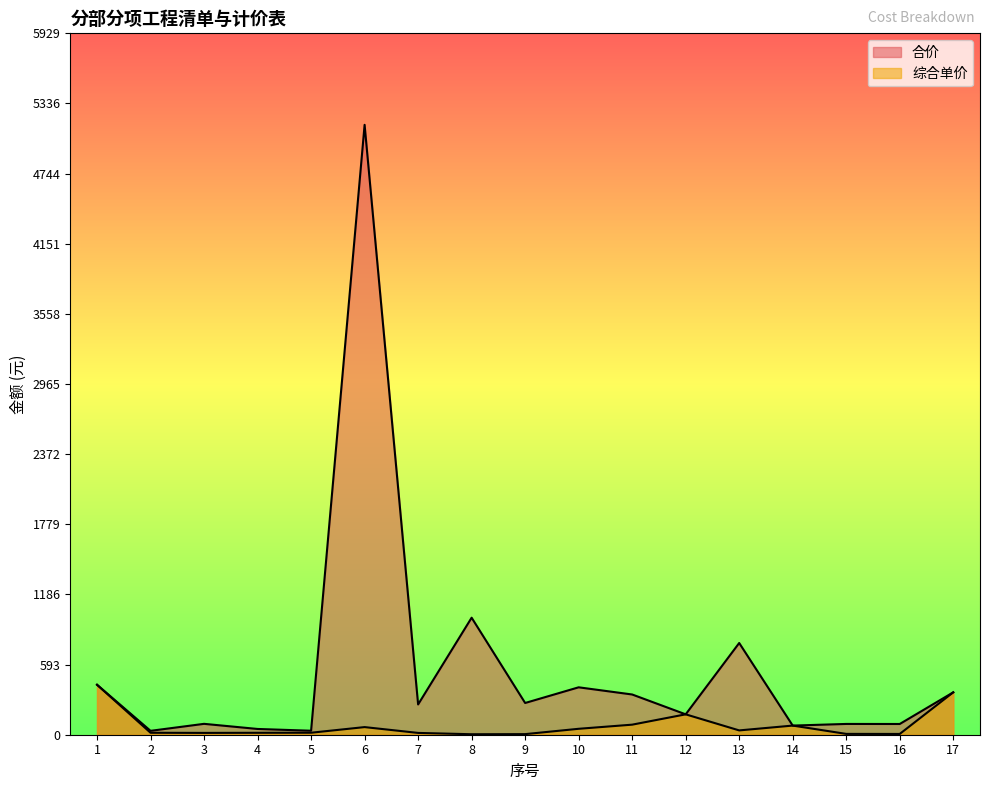

Rank the categories by 综合单价 value from lowest to highest.

8, 9, 16, 15, 7, 3, 4, 2, 5, 13, 10, 6, 14, 11, 12, 17, 1